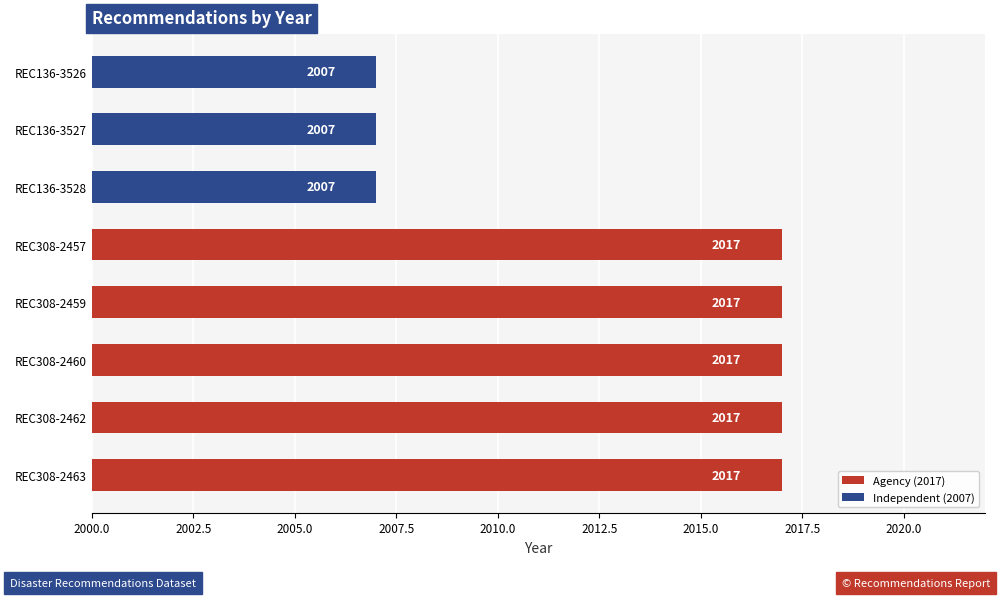

What is the sum of all values?

16106